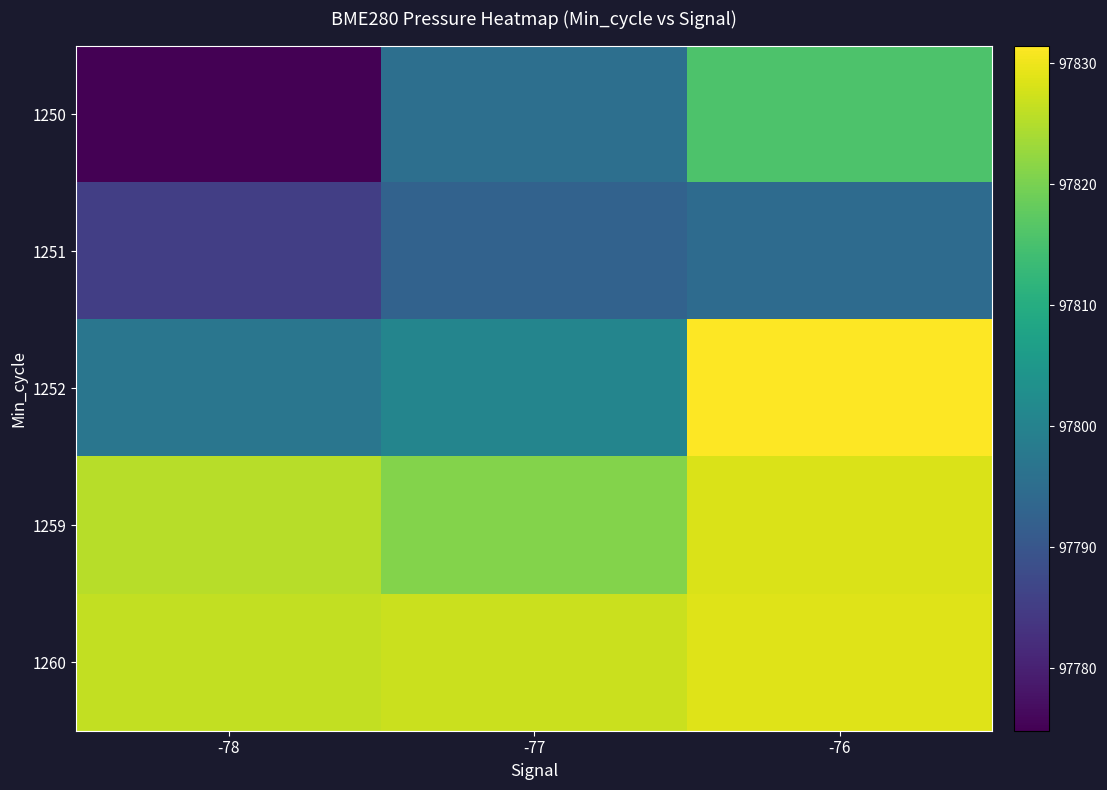

What is the difference between the highest and lowest values at -77?

34.4